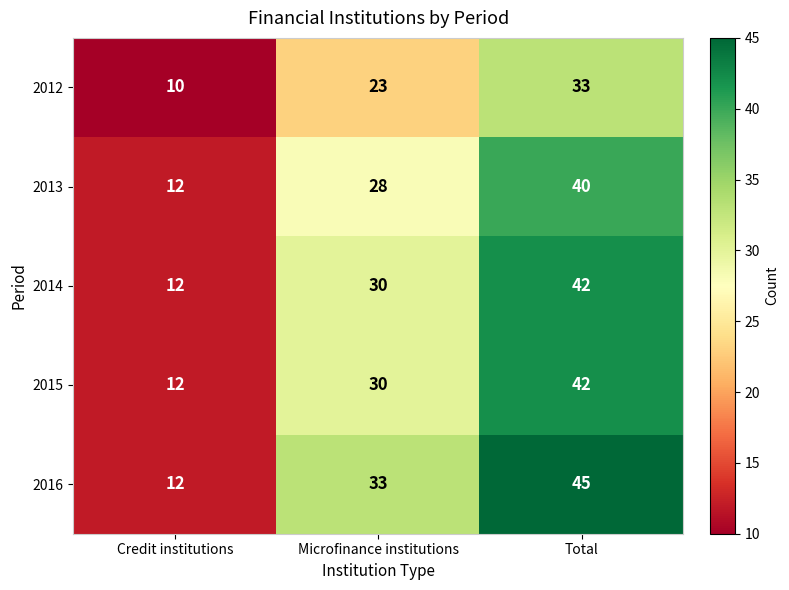

How many distinct data groups are displayed?

5